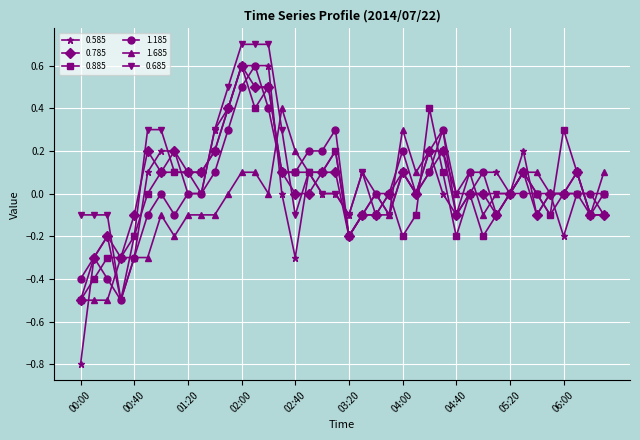

What is the greatest value displayed?

0.7